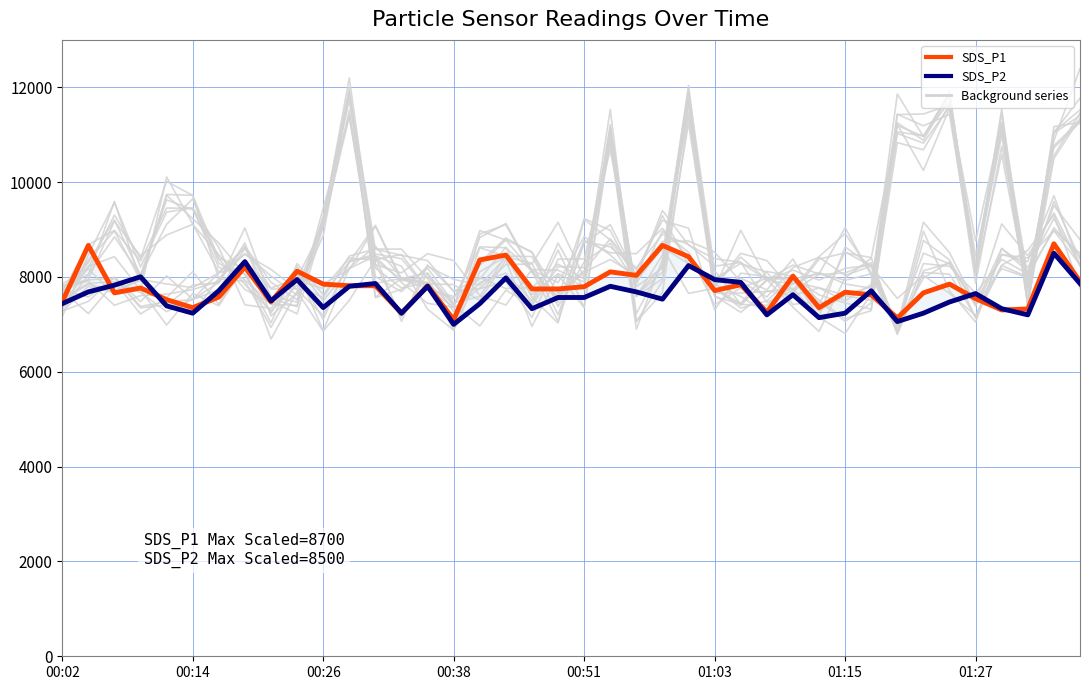

What is the difference between the SDS_P2 values at 00:38 and 00:14?

236.2